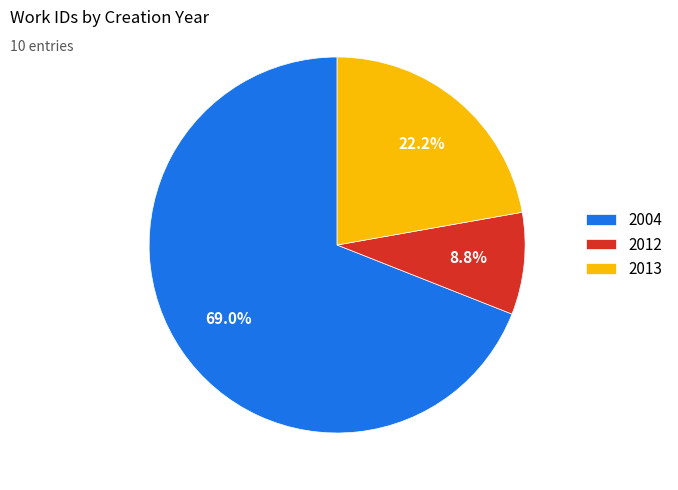

What percentage do 2012 and 2004 together represent?

77.8%